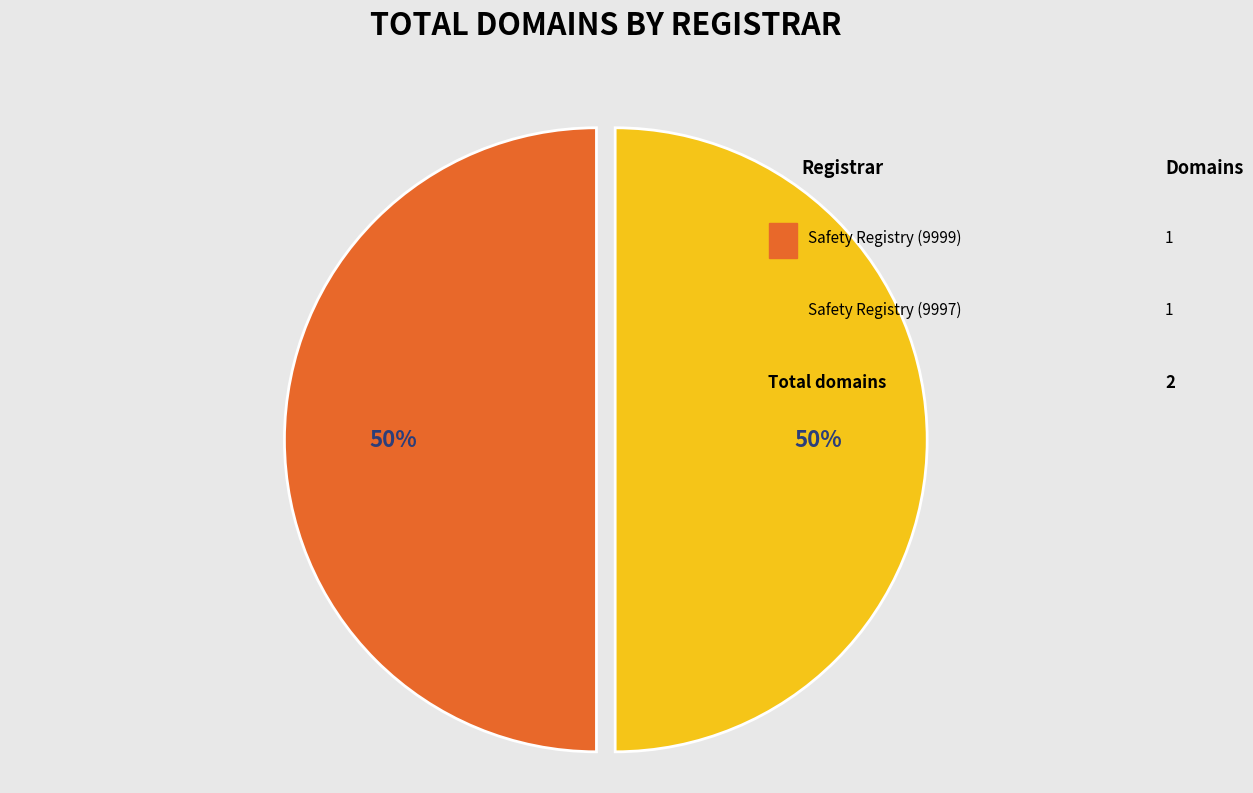

To the nearest percent, what is the average slice percentage?

50%